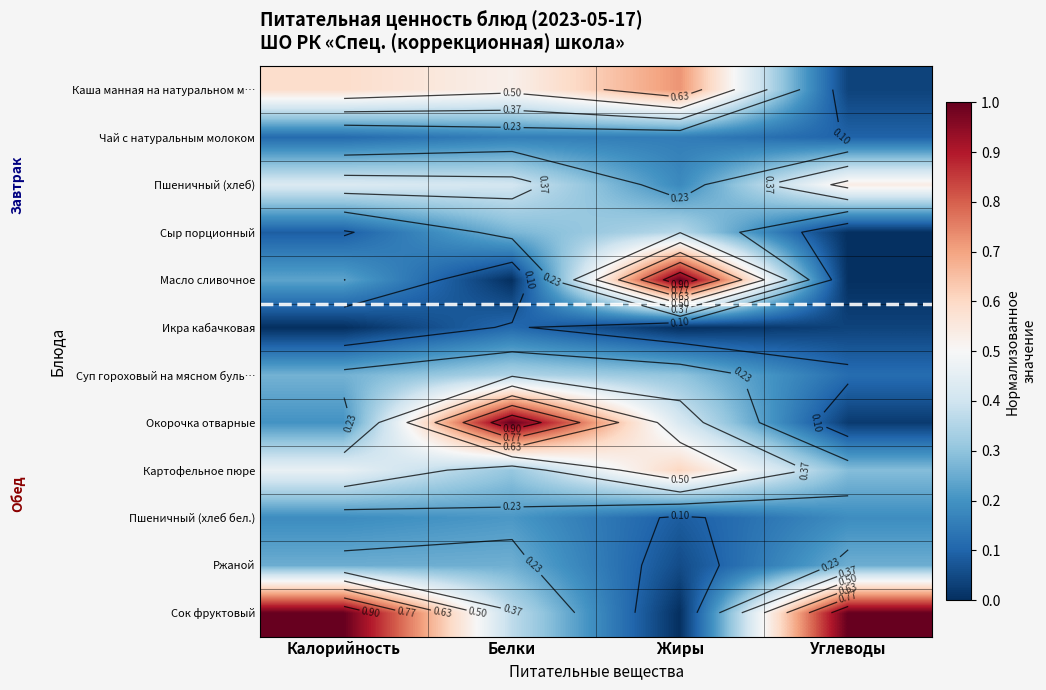

Is it true that Сыр порционный equals 0.1 at Калорийность?

False